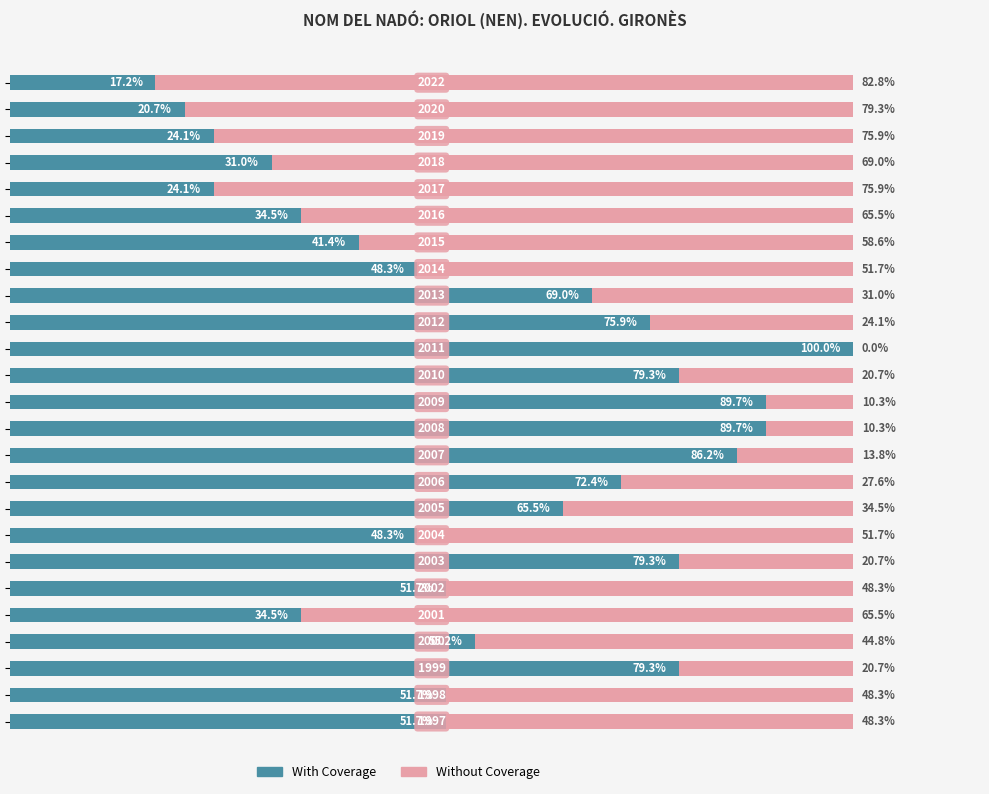

Which series has the largest range (max minus min)?

With Coverage